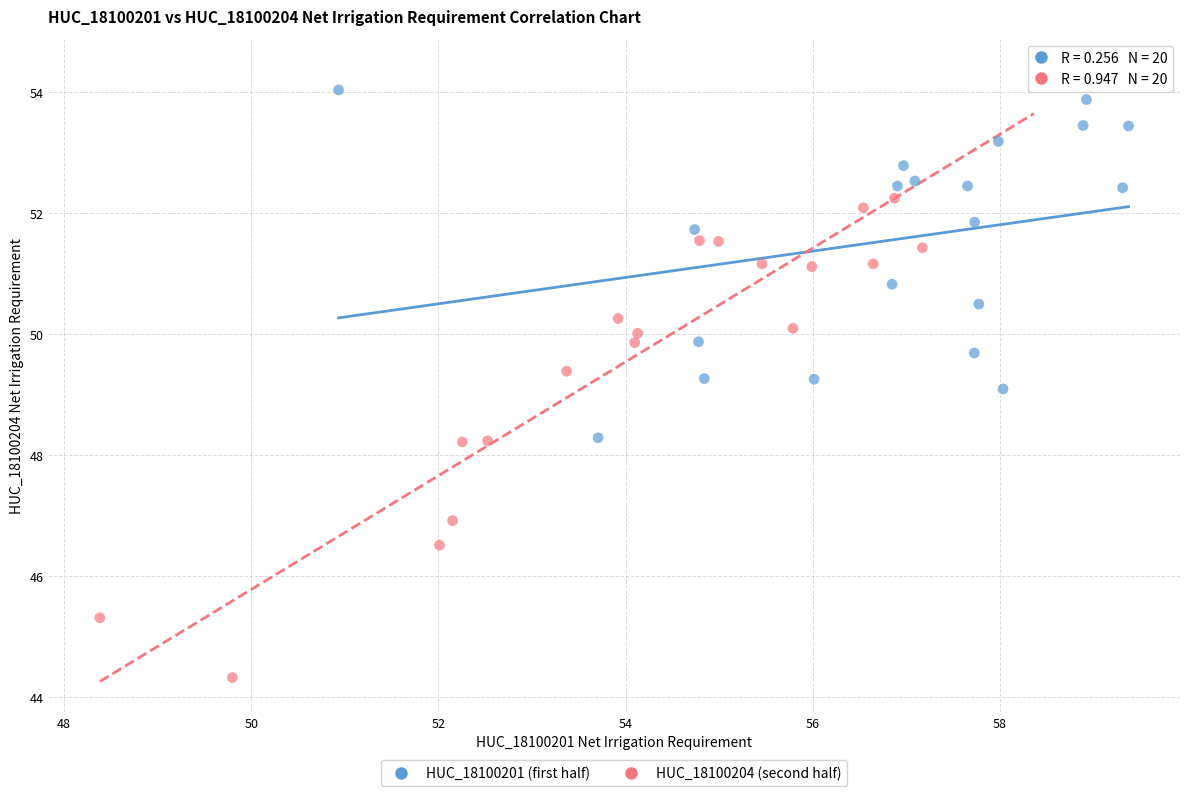

Which series has the widest spread of Y values?

HUC_18100204 (second half)